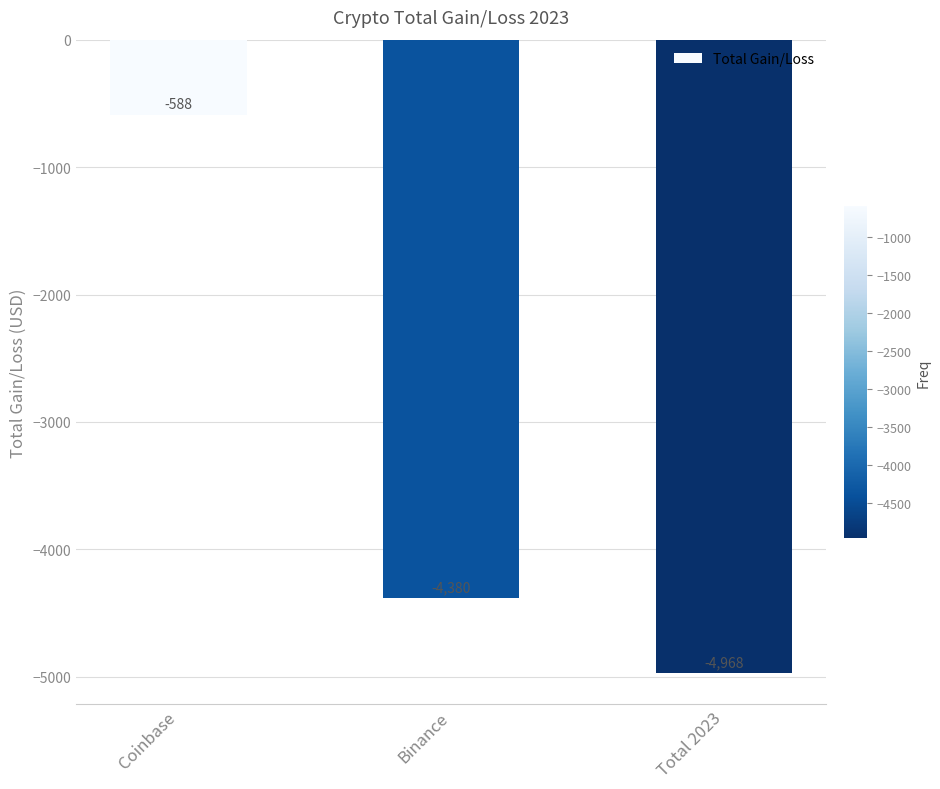

Rank the categories by value from highest to lowest.

Coinbase, Binance, Total 2023